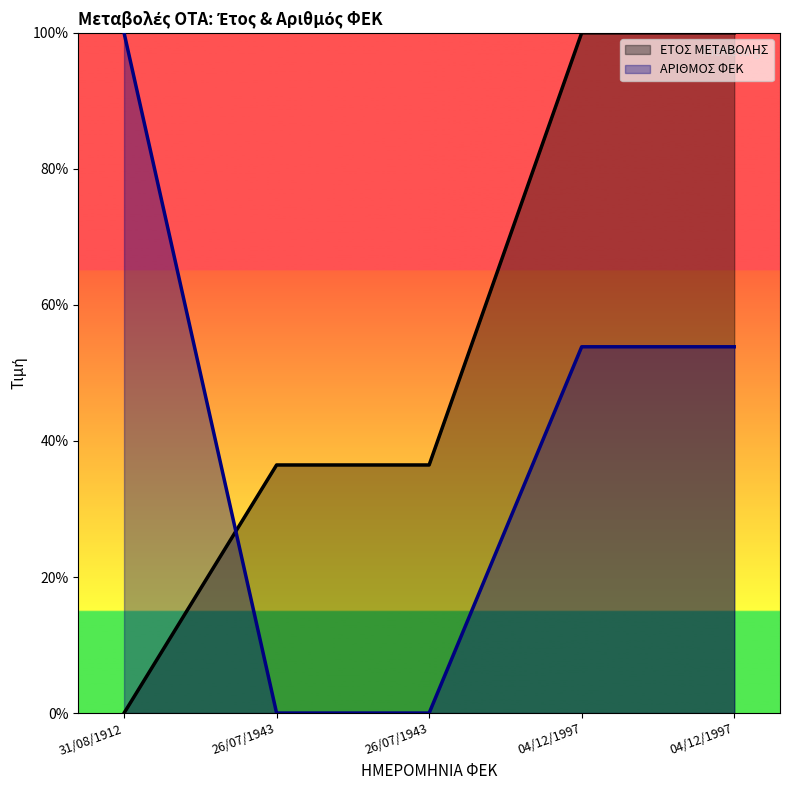

What is the difference between the maximum and minimum values in the ΑΡΙΘΜΟΣ ΦΕΚ series?

100.0